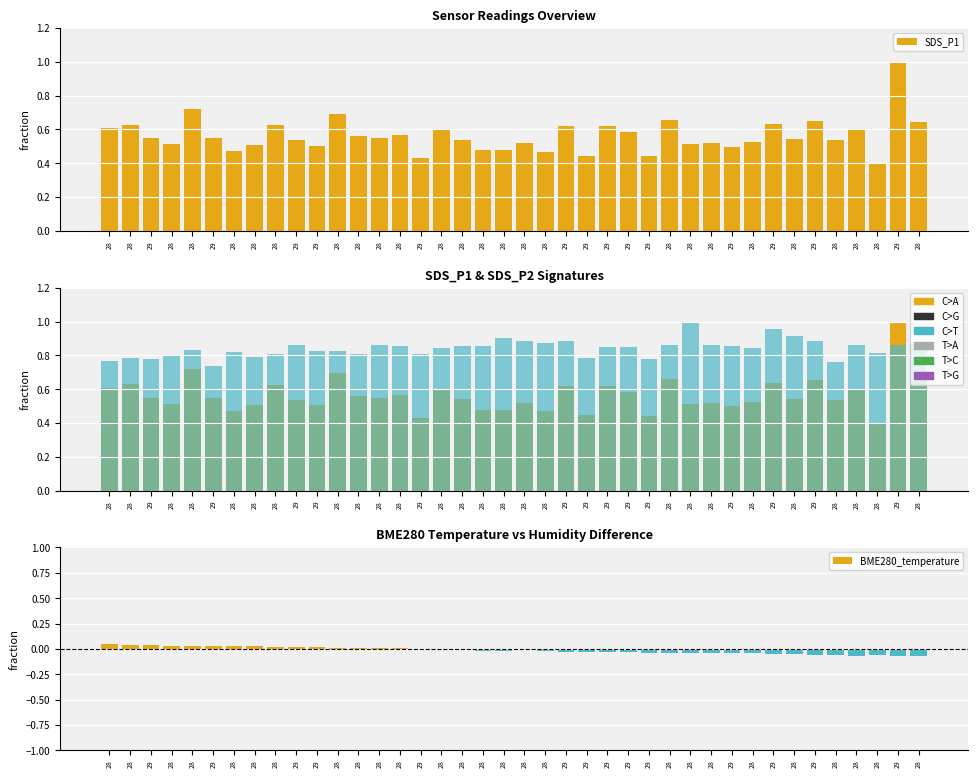

Which series has the widest spread of values?

SDS_P1